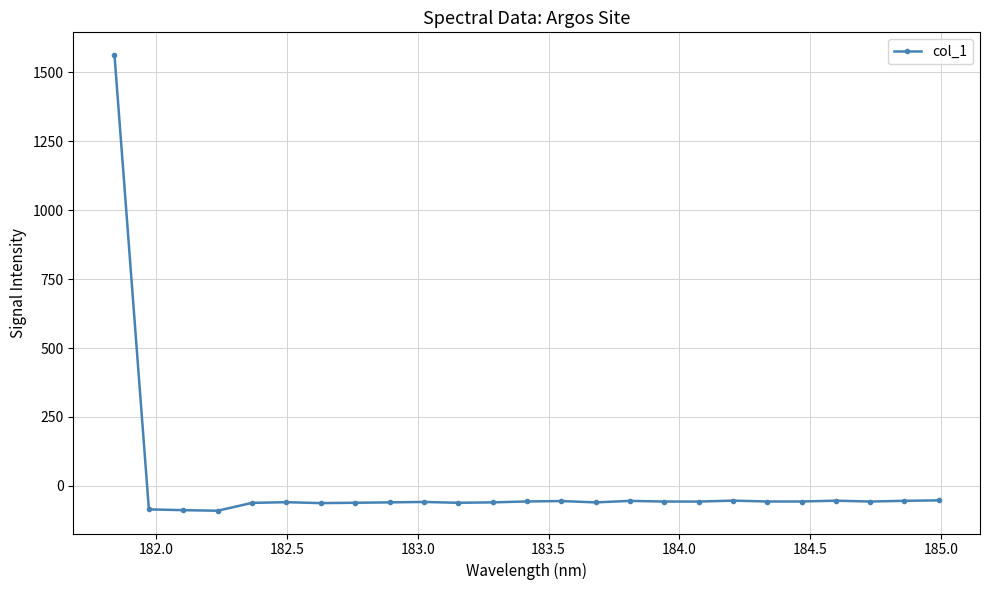

What is the sum of all values?

87.1